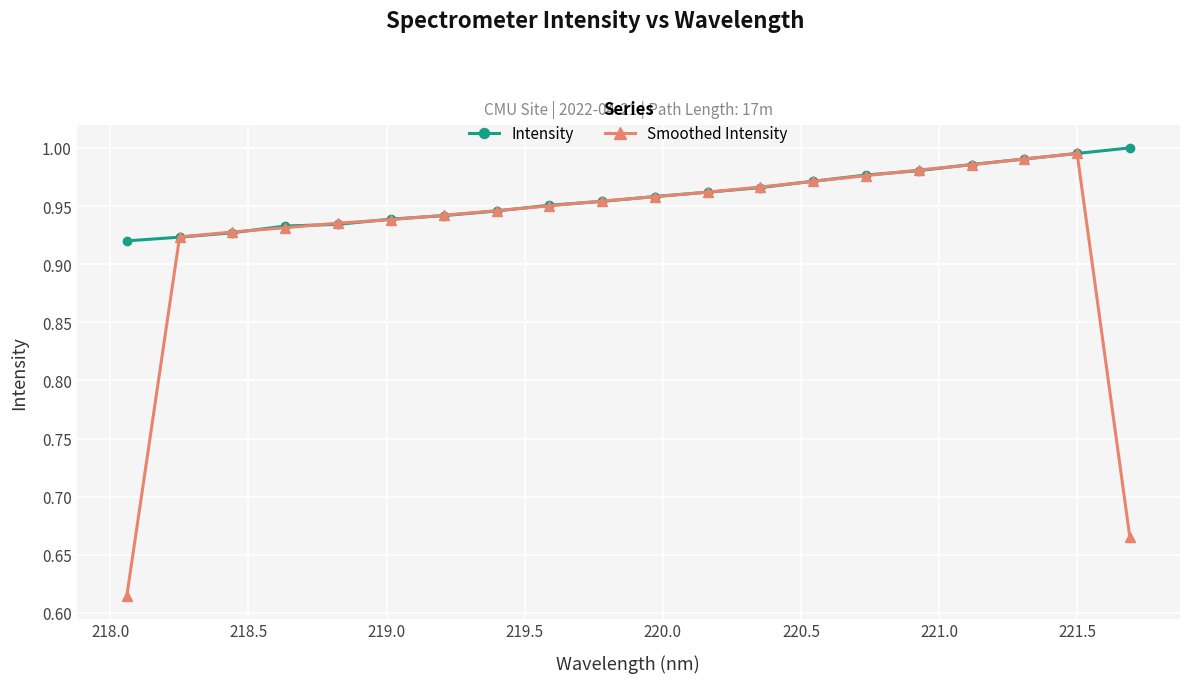

Which series has the widest spread of values?

Smoothed Intensity